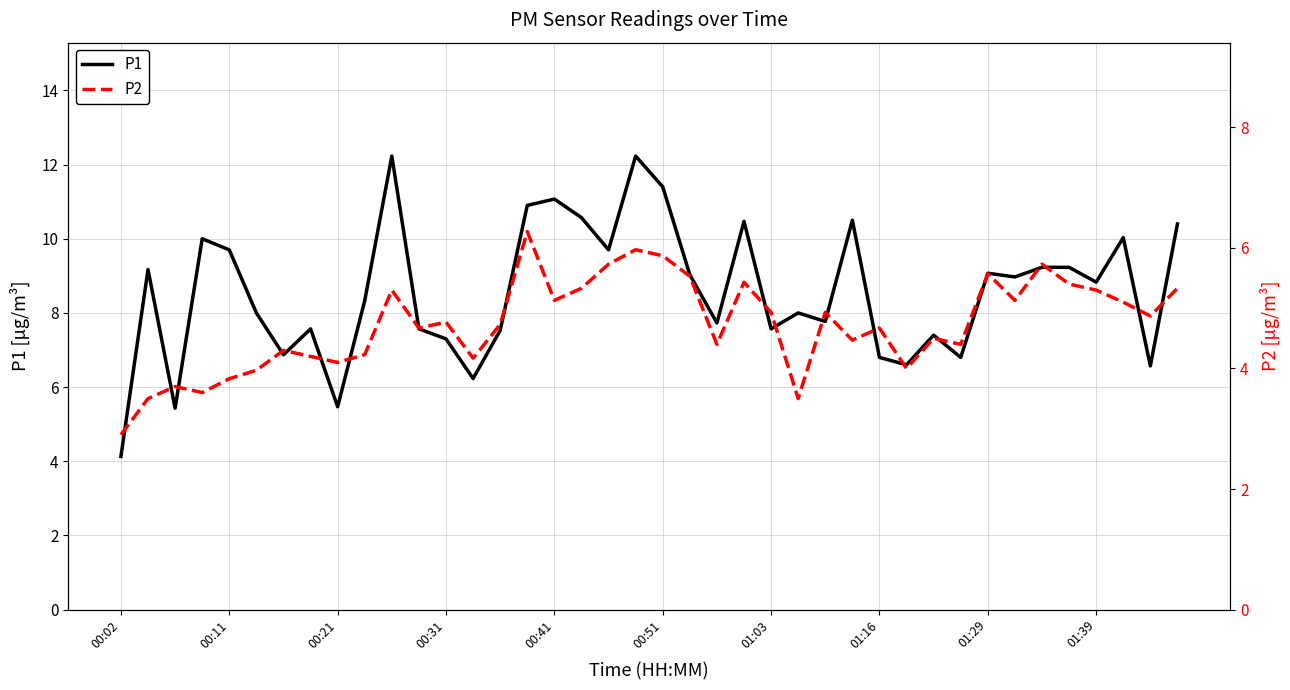

True or false: P2 and P1 intersect in this chart.

False